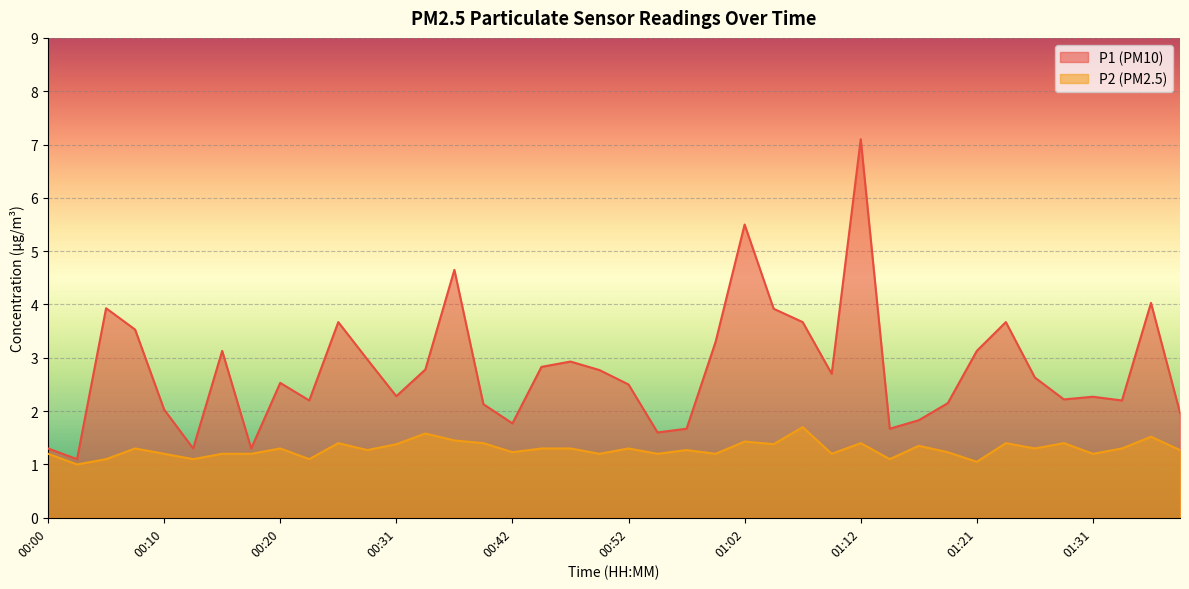

Which series has the largest range (max minus min)?

P1